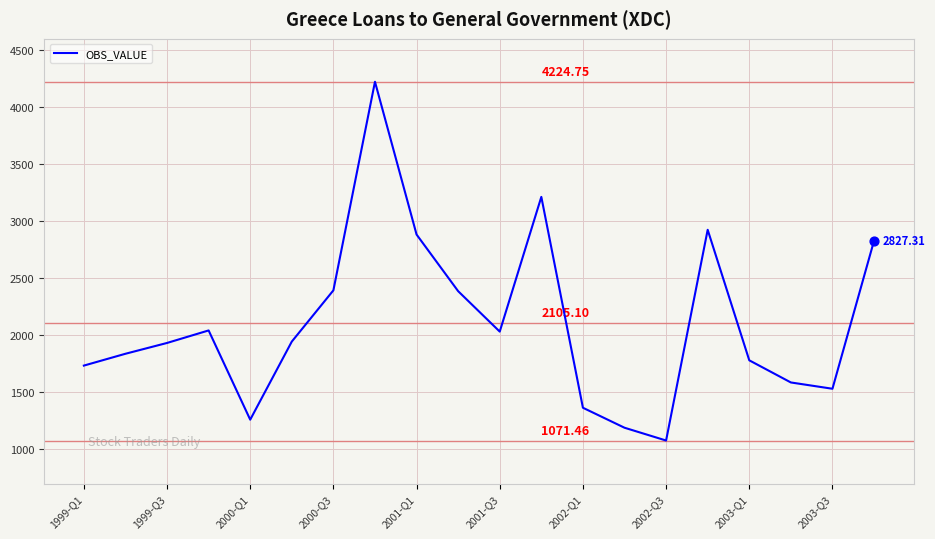

How many lines are shown in the chart?

1